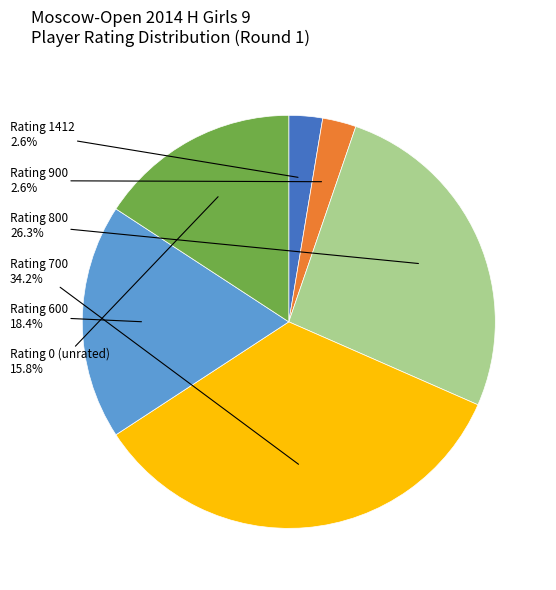

How many slices are in this pie chart?

6